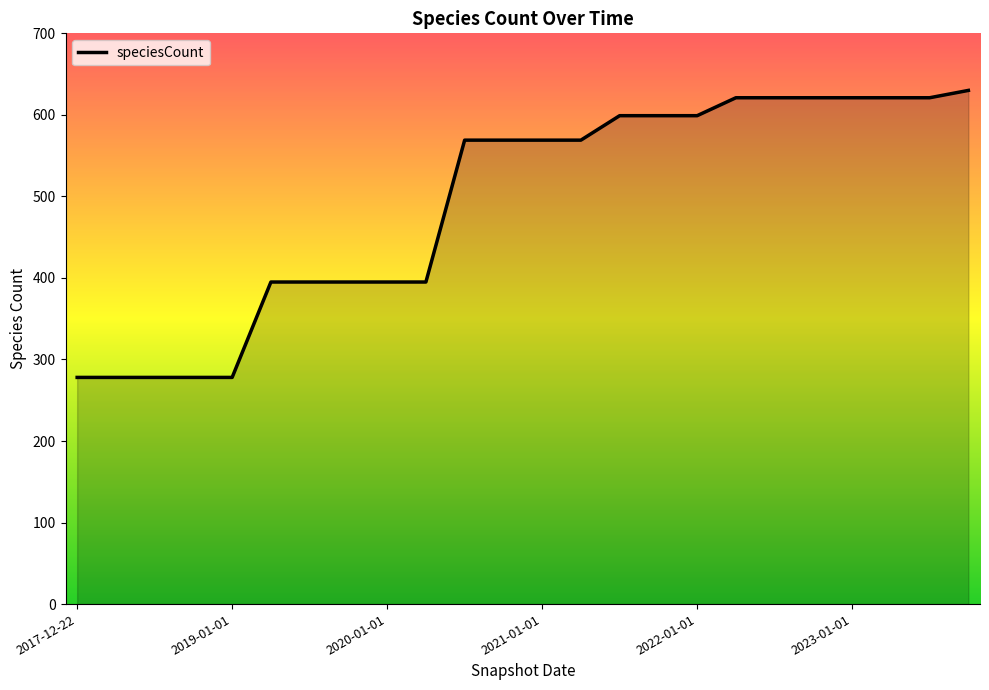

What is the greatest value displayed?

630